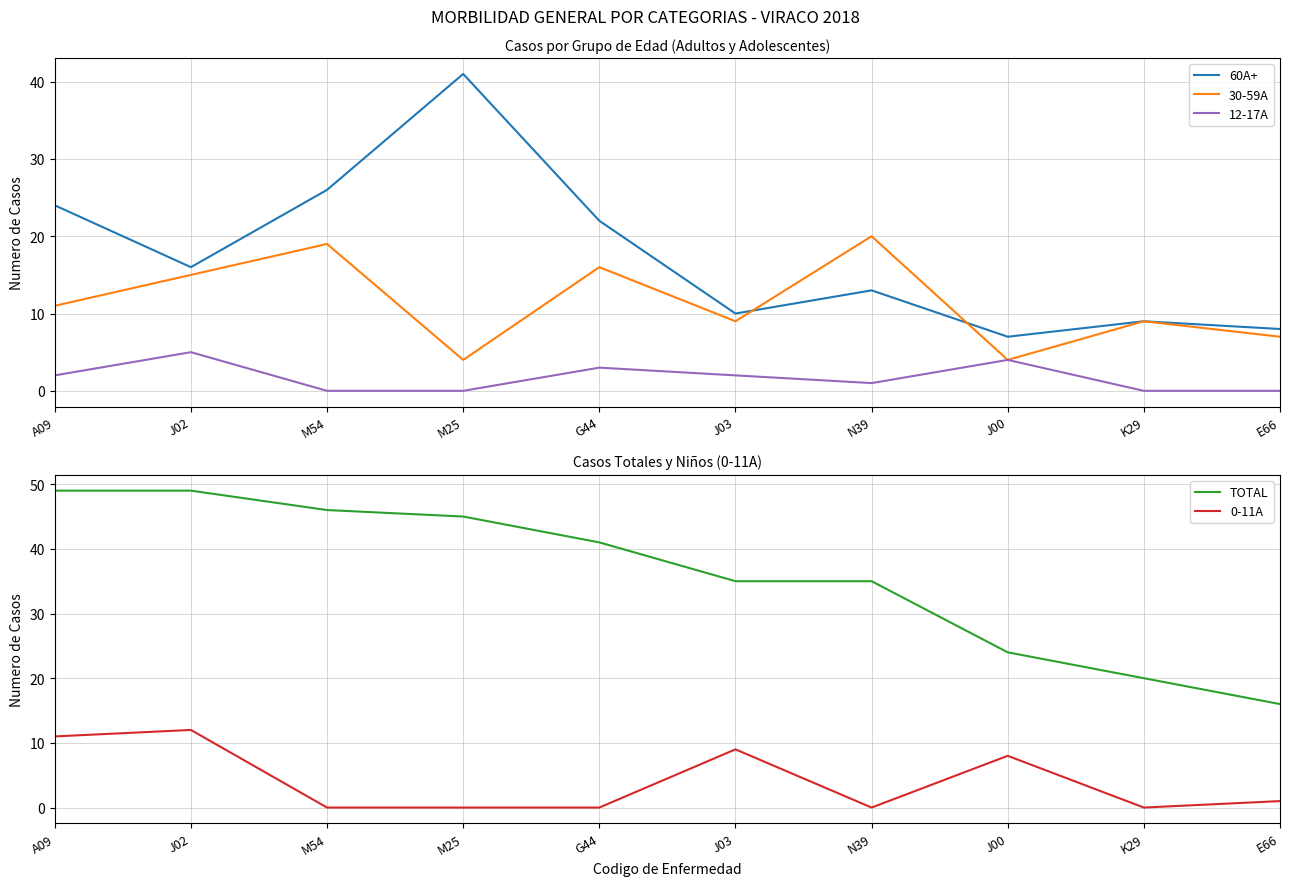

What is the difference between the maximum and minimum values in the 12-17A series?

5